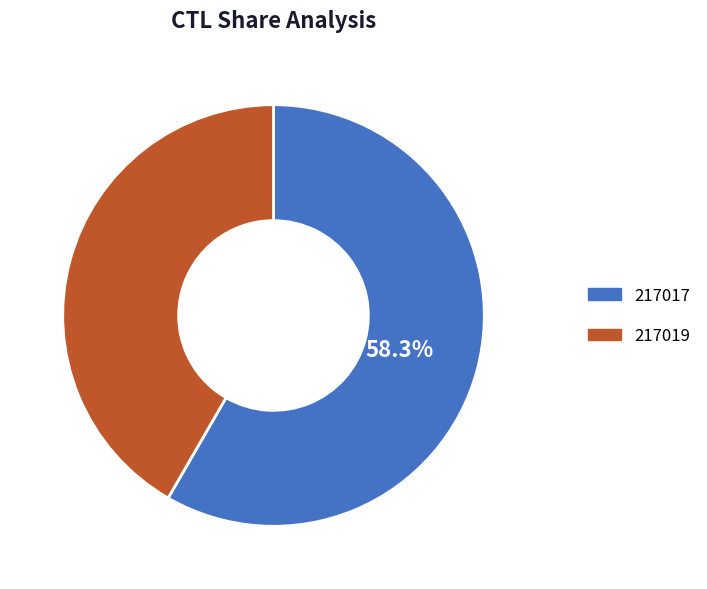

To the nearest percent, what is the difference between the 217017 and 217019 slice percentages?

17%